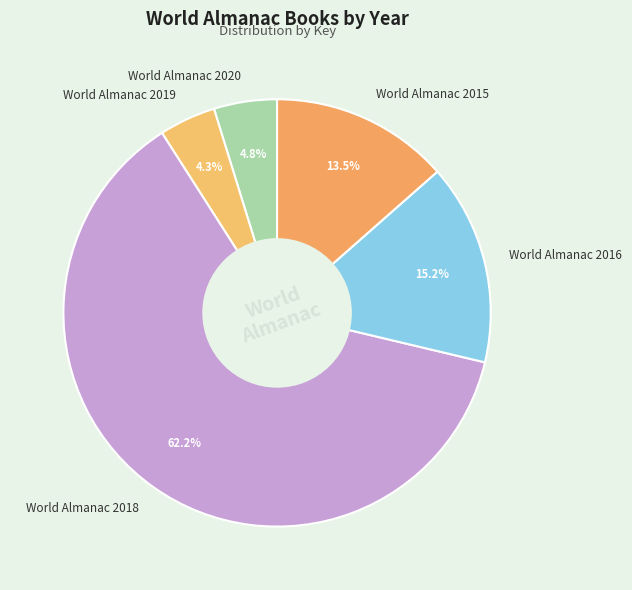

To the nearest percent, what is the combined percentage of World Almanac 2015 and World Almanac 2020?

18%